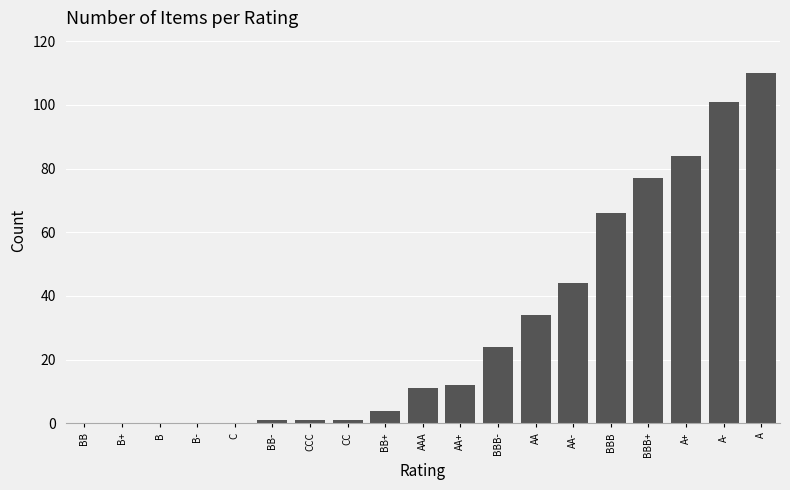

What is the sum of all values?

570